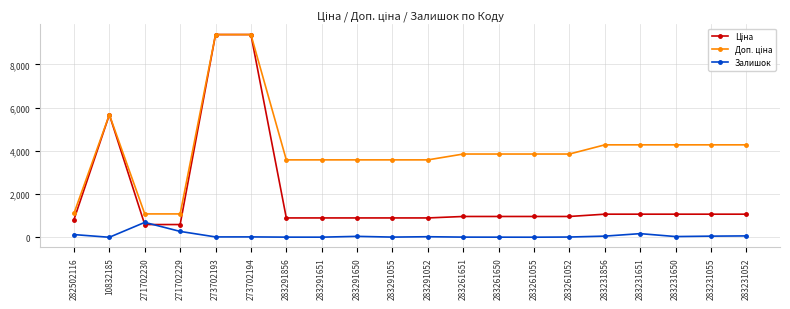

True or false: Залишок has more than 1 interior local peaks.

True